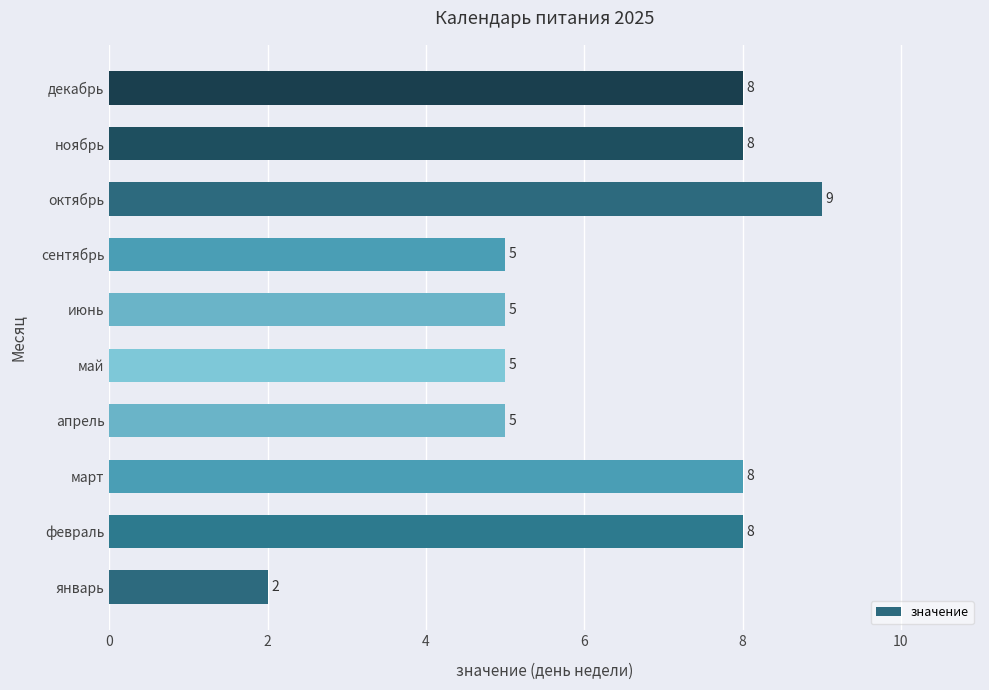

How many bars are there in total?

10